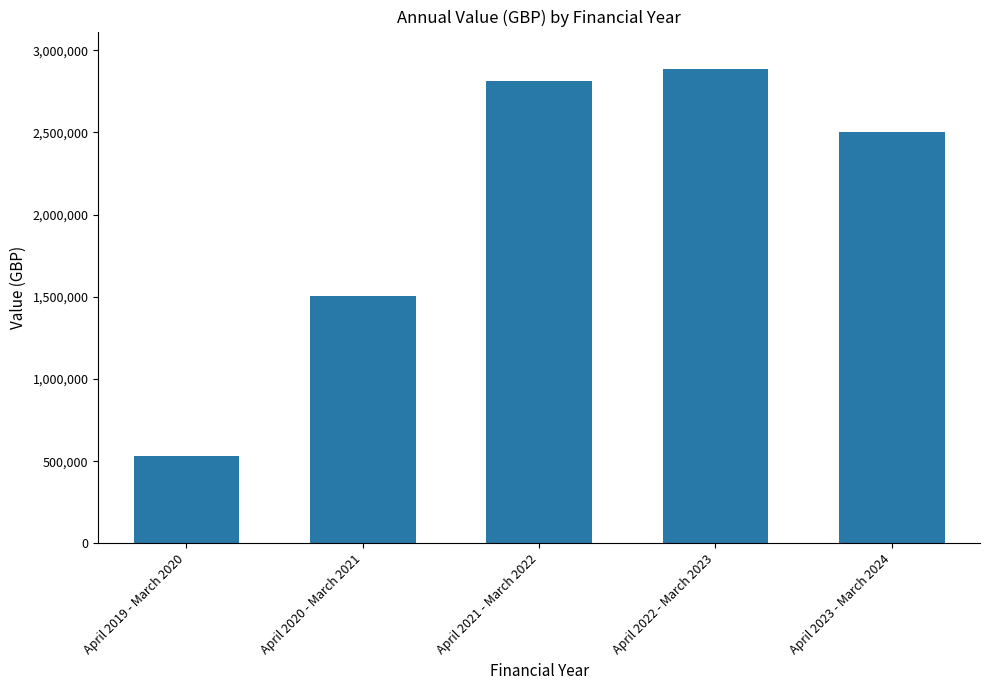

Which has a higher value, April 2020 - March 2021 or April 2019 - March 2020?

April 2020 - March 2021